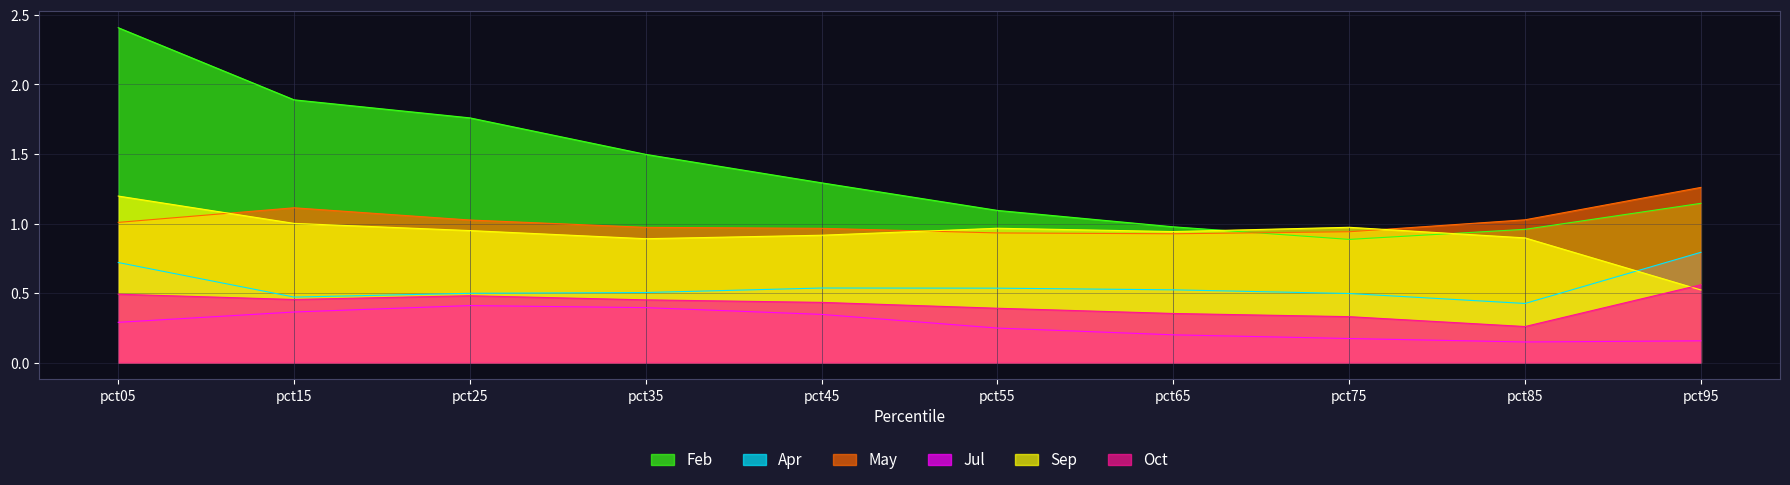

What is the sum of all Sep values?

9.3